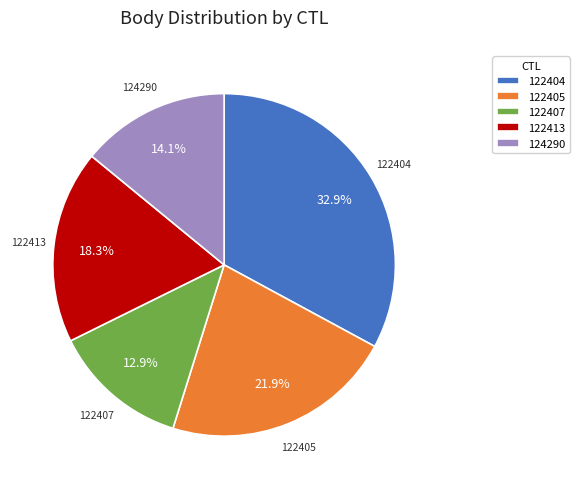

Do 122413 and 122407 together represent more than half of the pie?

No